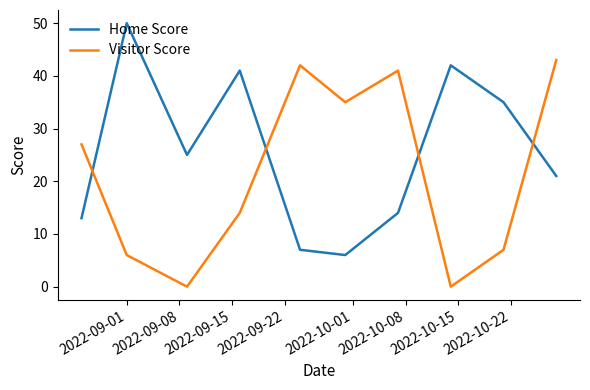

List the series in order of their peak value, lowest first.

Visitor Score, Home Score